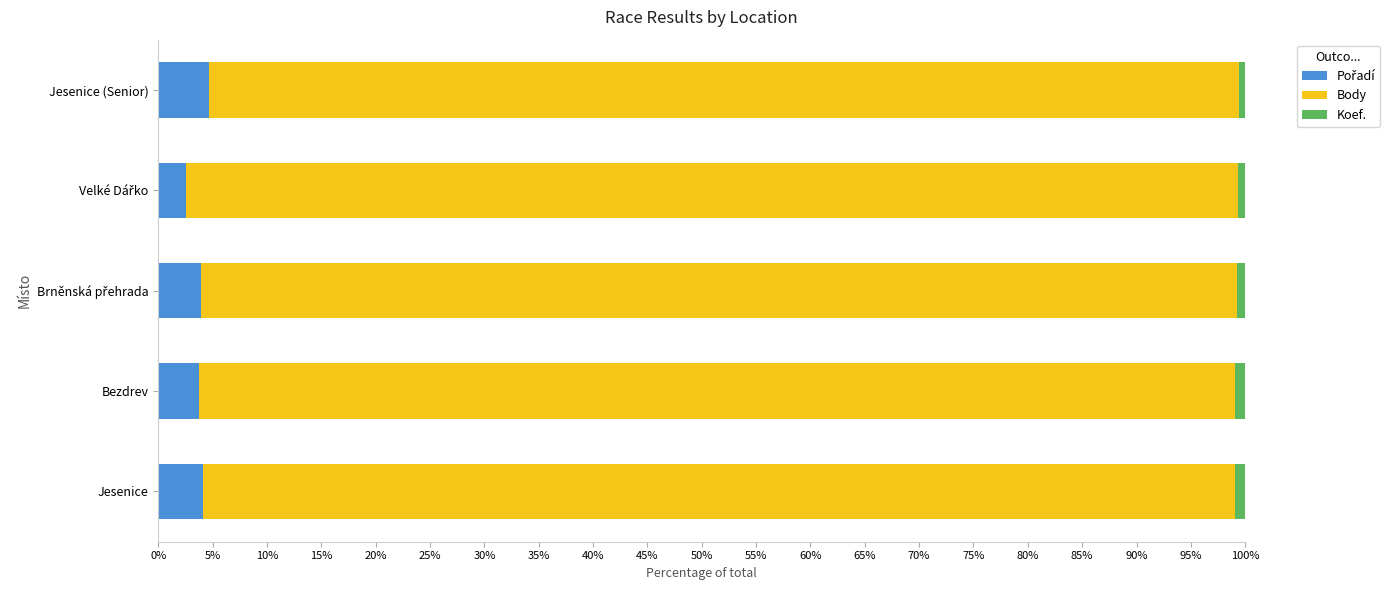

How many data points does each series have?

5